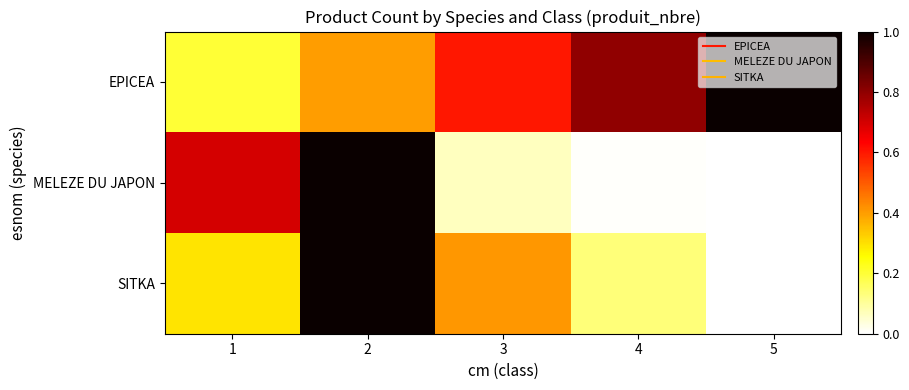

Reading left to right, what are all the values shown in this chart?

EPICEA: 1=0.2	2=0.4	3=0.6	4=0.8	5=1.0
MELEZE DU JAPON: 1=0.7	2=1.0	3=0.1	4=0.0	5=0.0
SITKA: 1=0.3	2=1.0	3=0.4	4=0.1	5=0.0